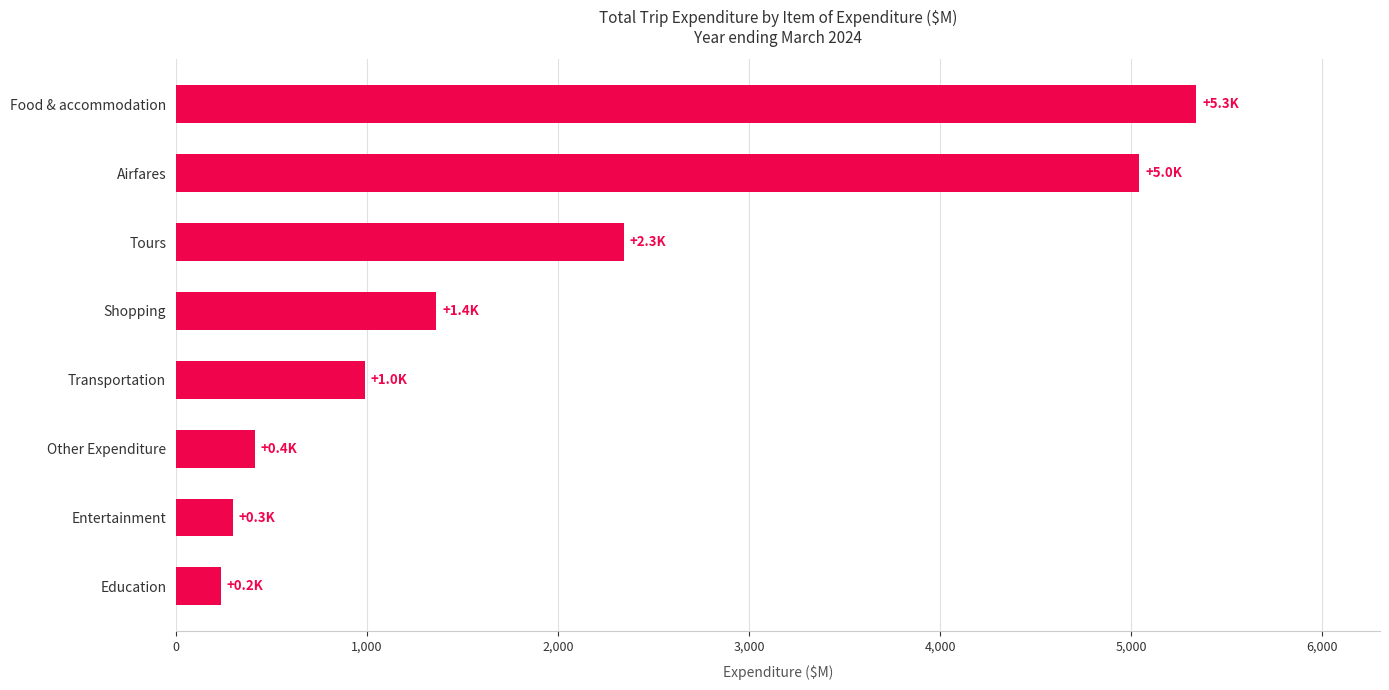

List the labels in order of value, smallest first.

Education, Entertainment, Other Expenditure, Transportation, Shopping, Tours, Airfares, Food & accommodation